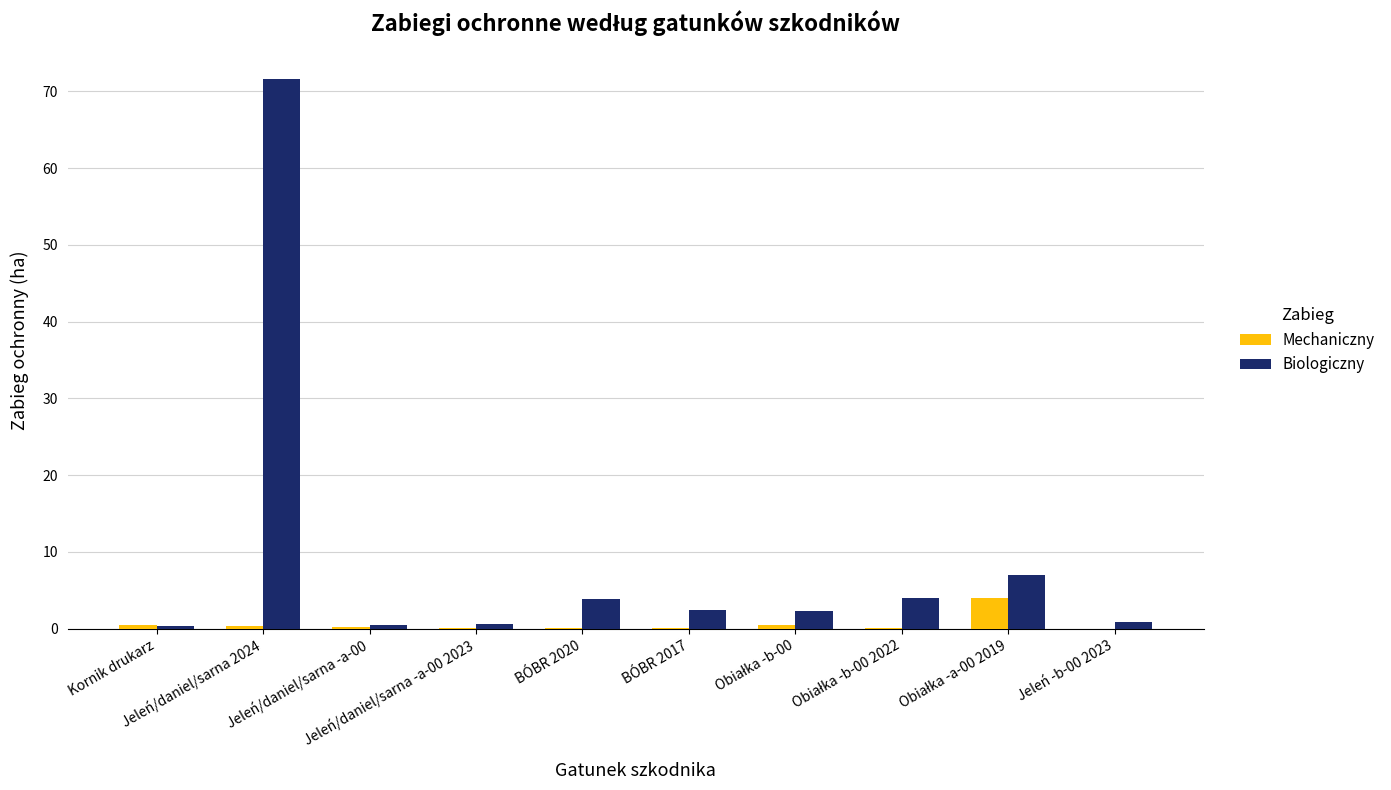

Which series has the largest total across all categories?

Biologiczny